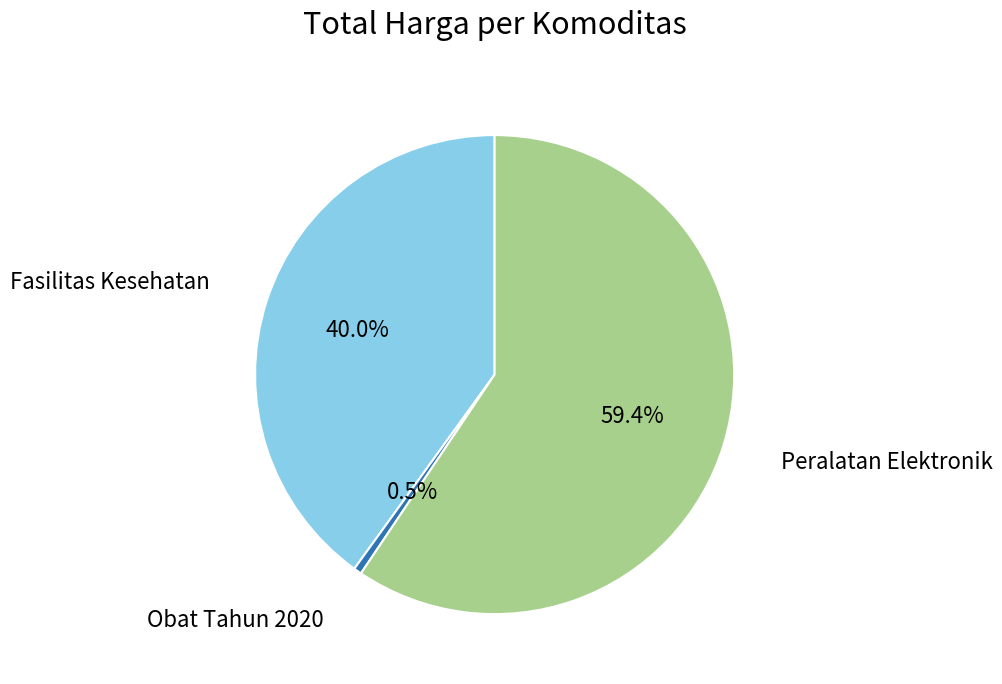

Is there any slice that represents more than half of the pie?

Yes